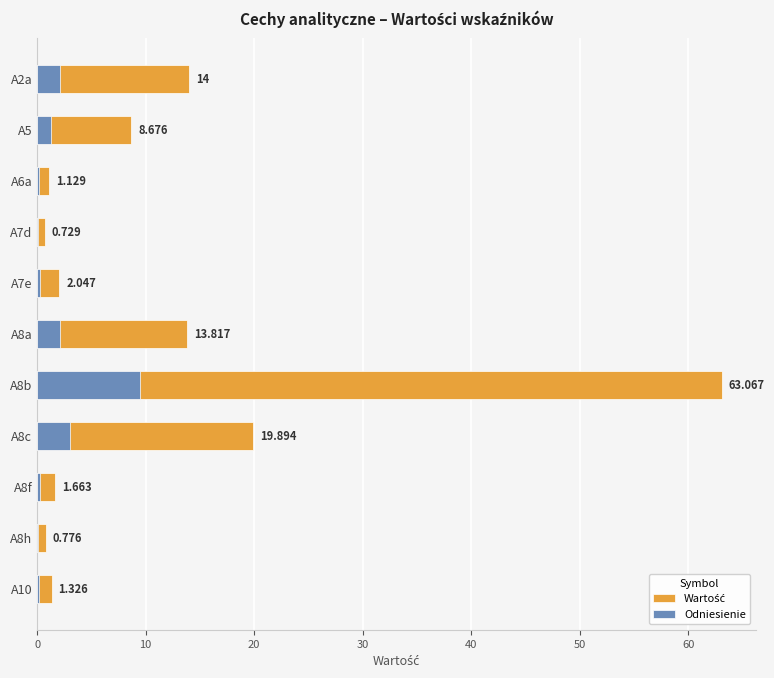

At A2a, list the series in order from largest to smallest.

Wartość, Odniesienie